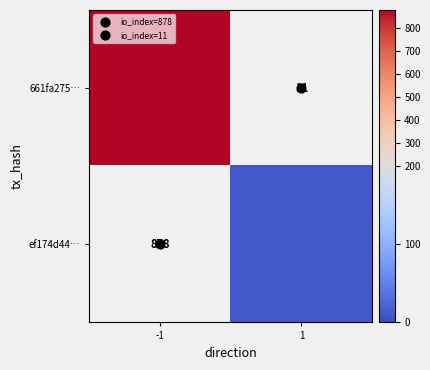

How many categories are shown in the chart?

2